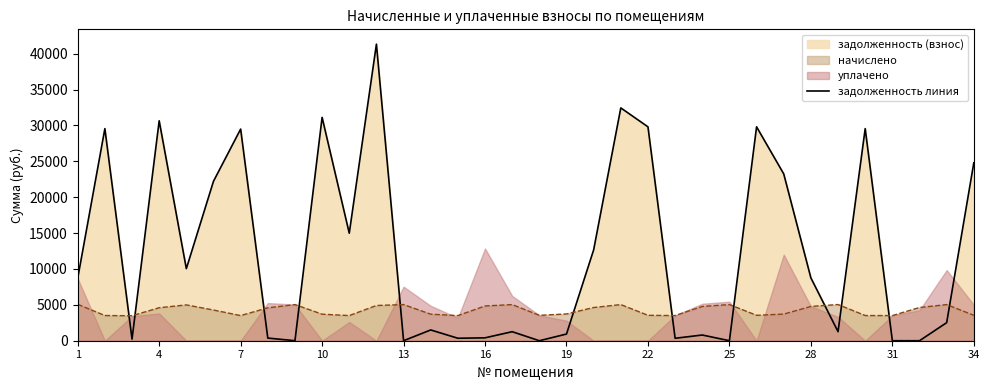

What is the minimum value for начислено?

3481.9